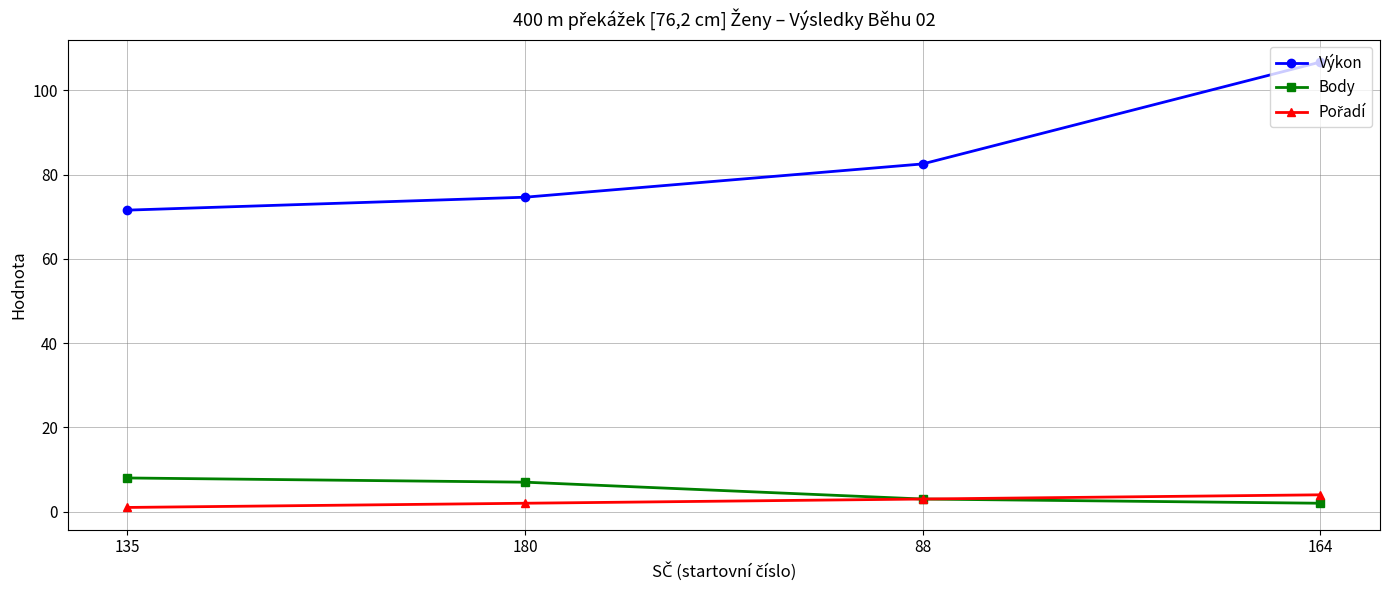

What is the greatest value displayed?

106.7